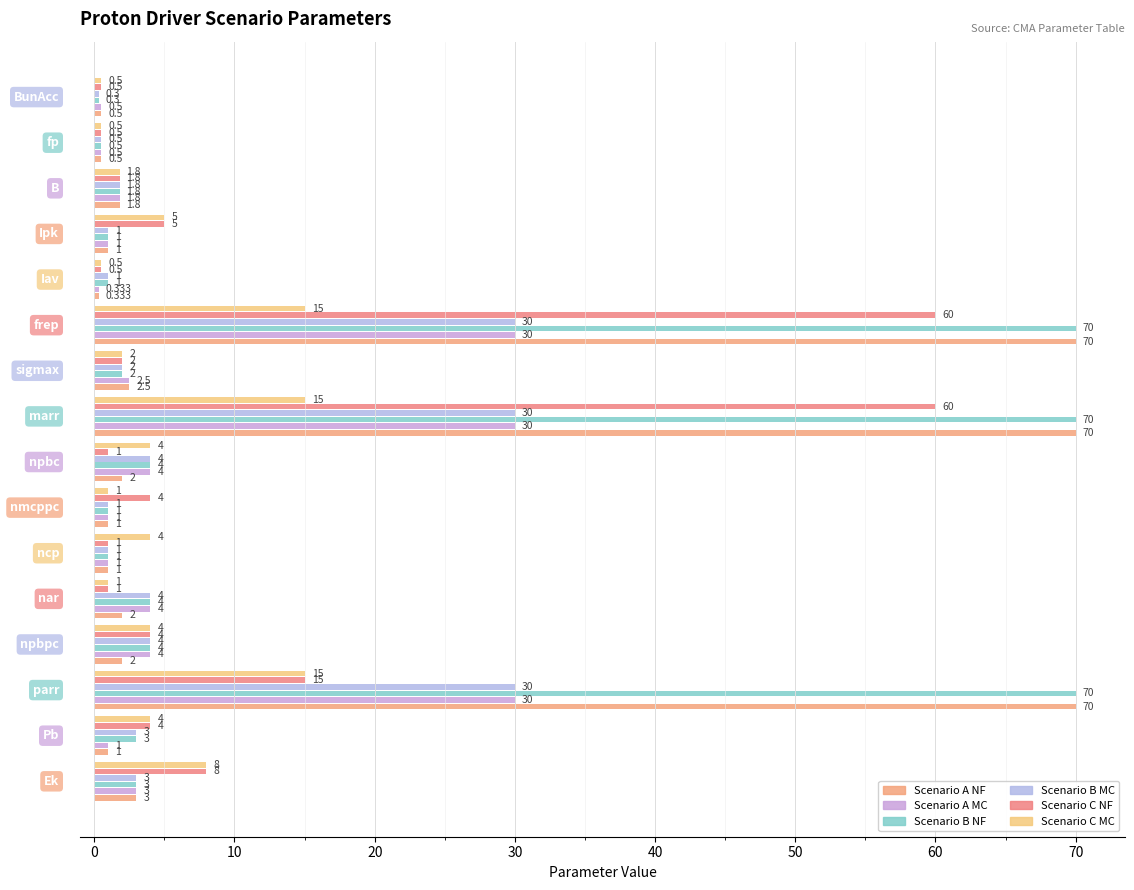

How many values in the Scenario C MC series are below 4?

7